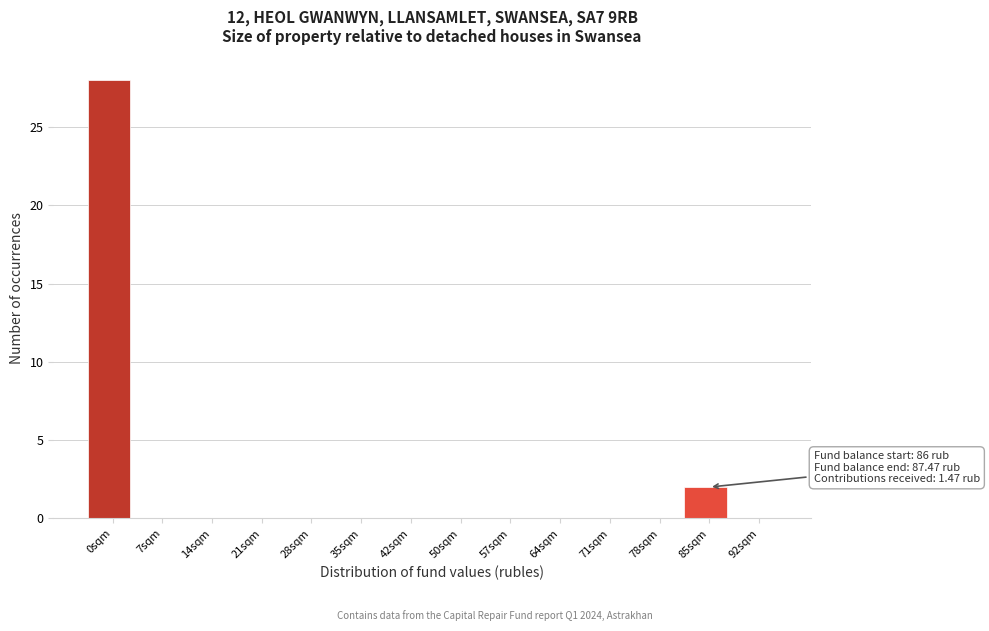

Reading left to right, what are all the values shown in this chart?

0sqm=28	7sqm=0	14sqm=0	21sqm=0	28sqm=0	35sqm=0	42sqm=0	50sqm=0	57sqm=0	64sqm=0	71sqm=0	78sqm=0	85sqm=2	92sqm=0